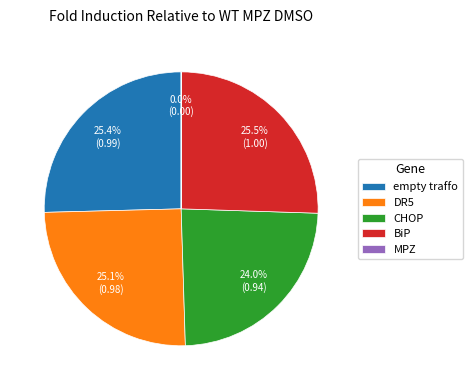

Is BiP the majority of the pie?

No